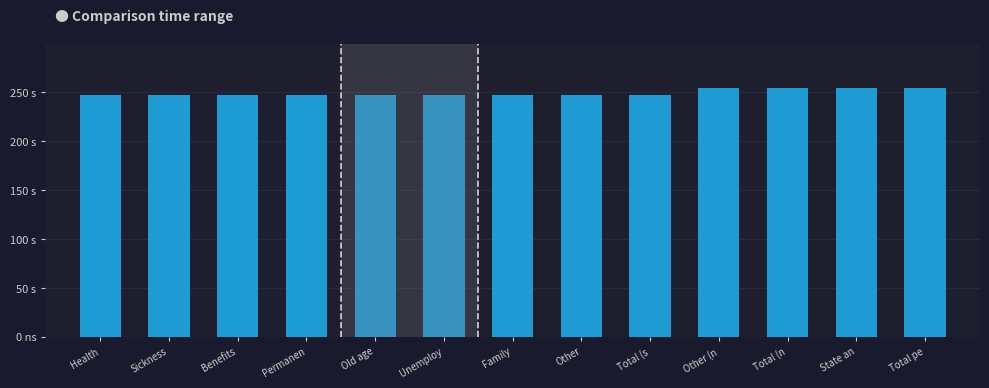

Does the chart contain any negative values?

No